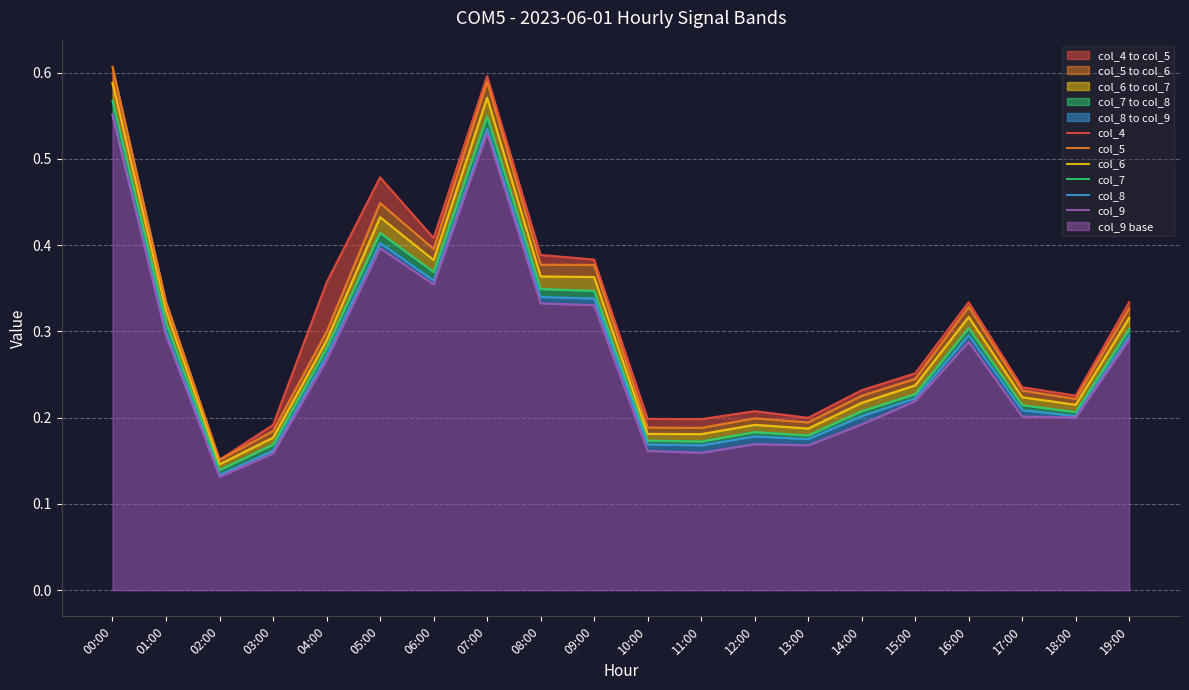

Reading left to right, transcribe all the data shown in this chart.

col_4: 0.6	0.3	0.2	0.2	0.4	0.5	0.4	0.6	0.4	0.4	0.2	0.2	0.2	0.2	0.2	0.3	0.3	0.2	0.2	0.3
col_5: 0.6	0.3	0.2	0.2	0.3	0.4	0.4	0.6	0.4	0.4	0.2	0.2	0.2	0.2	0.2	0.2	0.3	0.2	0.2	0.3
col_6: 0.6	0.3	0.1	0.2	0.3	0.4	0.4	0.6	0.4	0.4	0.2	0.2	0.2	0.2	0.2	0.2	0.3	0.2	0.2	0.3
col_7: 0.6	0.3	0.1	0.2	0.3	0.4	0.4	0.5	0.3	0.3	0.2	0.2	0.2	0.2	0.2	0.2	0.3	0.2	0.2	0.3
col_8: 0.6	0.3	0.1	0.2	0.3	0.4	0.4	0.5	0.3	0.3	0.2	0.2	0.2	0.2	0.2	0.2	0.3	0.2	0.2	0.3
col_9: 0.6	0.3	0.1	0.2	0.3	0.4	0.4	0.5	0.3	0.3	0.2	0.2	0.2	0.2	0.2	0.2	0.3	0.2	0.2	0.3